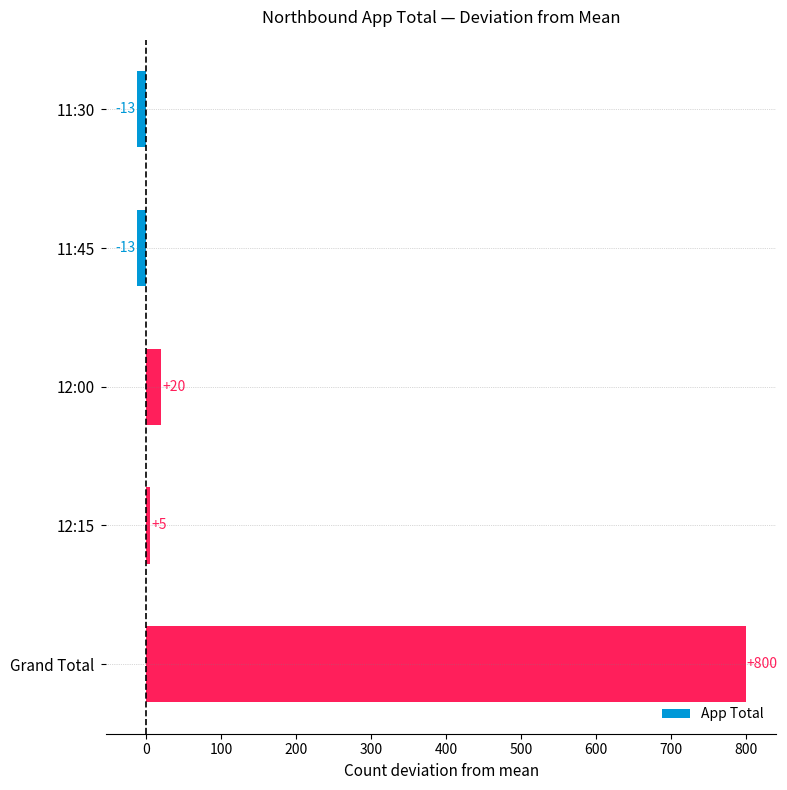

Does the chart contain any negative values?

Yes